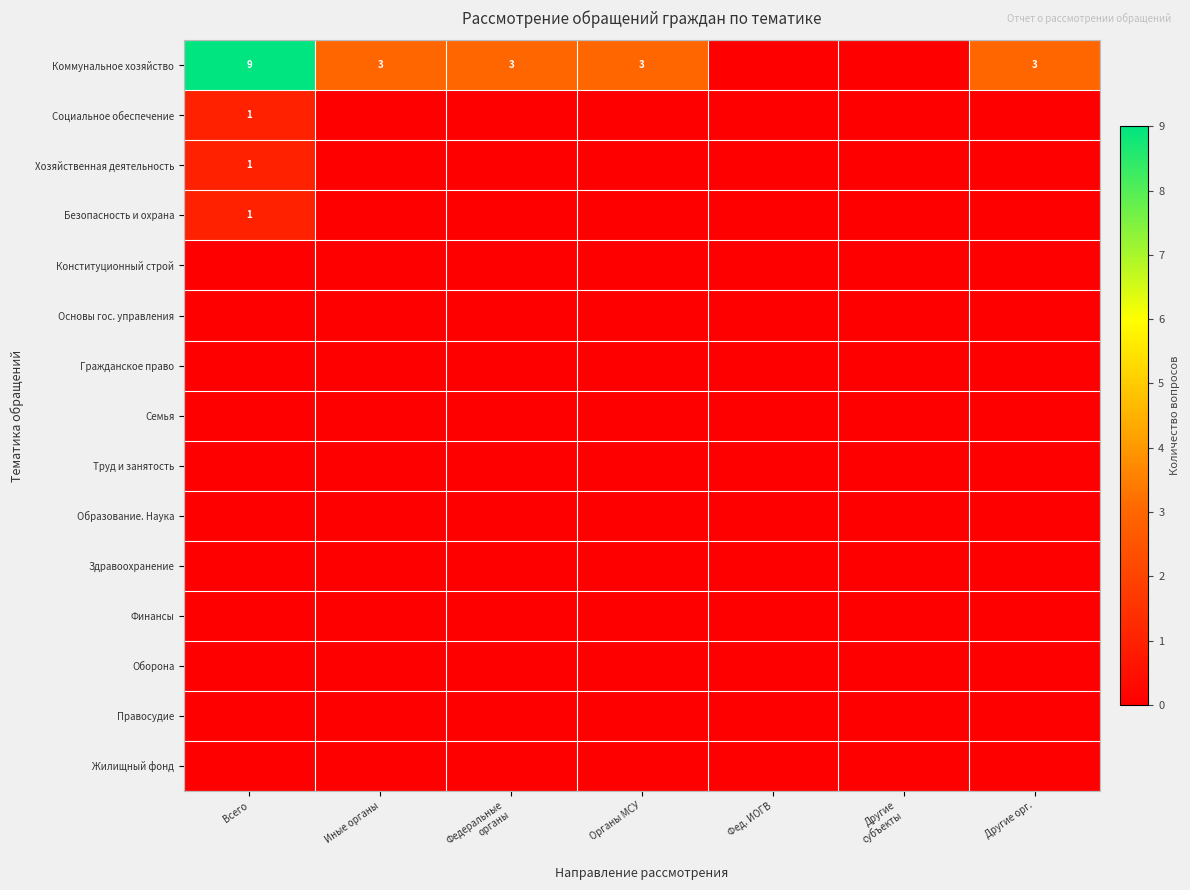

At which label is Социальное обеспечение closest to 0?

Иные органы